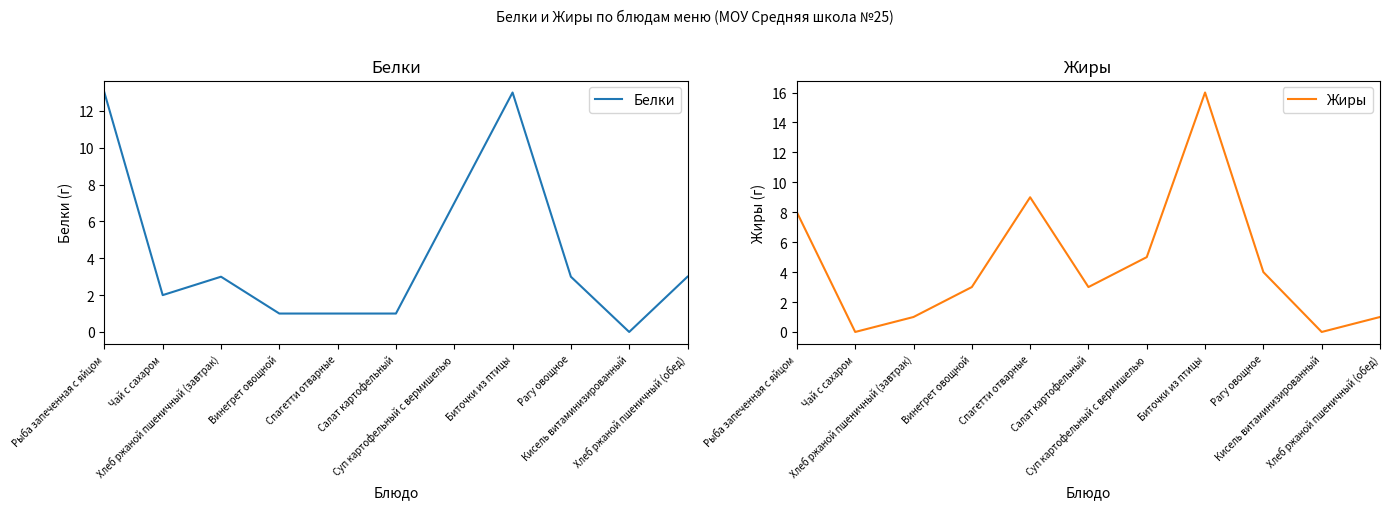

Between Биточки из птицы and Хлеб ржаной пшеничный (завтрак), which is larger?

Биточки из птицы